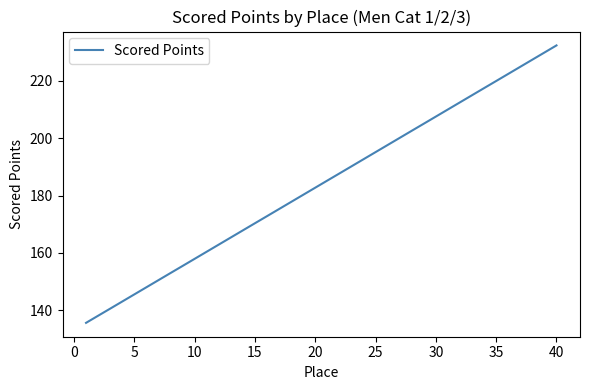

What is the difference between the maximum and minimum values?

96.7